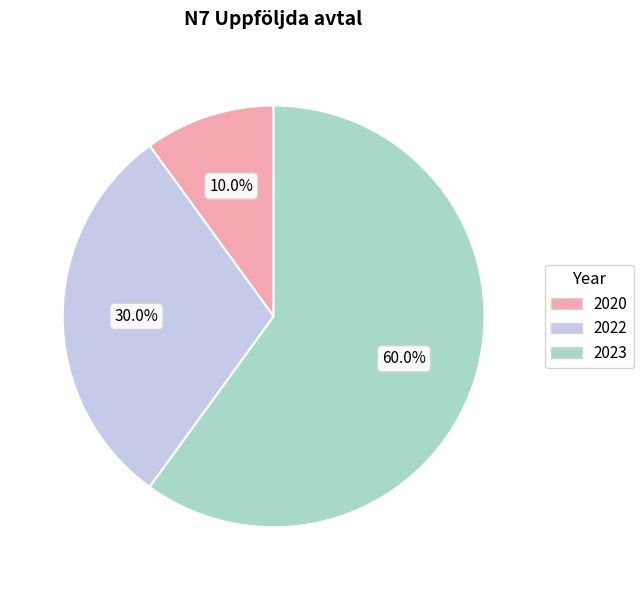

Rank the categories by value from lowest to highest.

2020, 2022, 2023